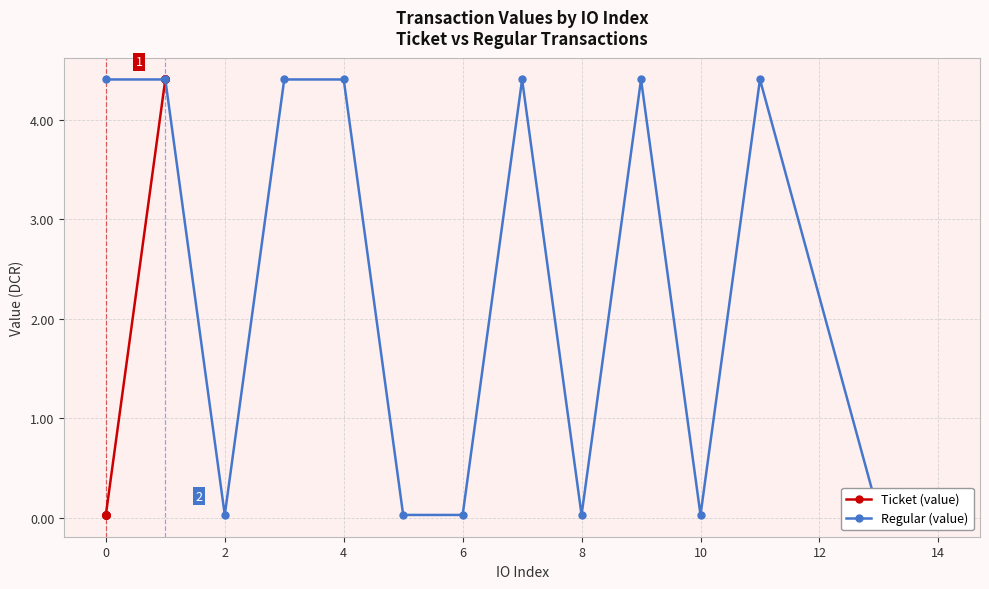

Is the value of Regular (value) at 16 greater than the value of Ticket (value) at 14?

No